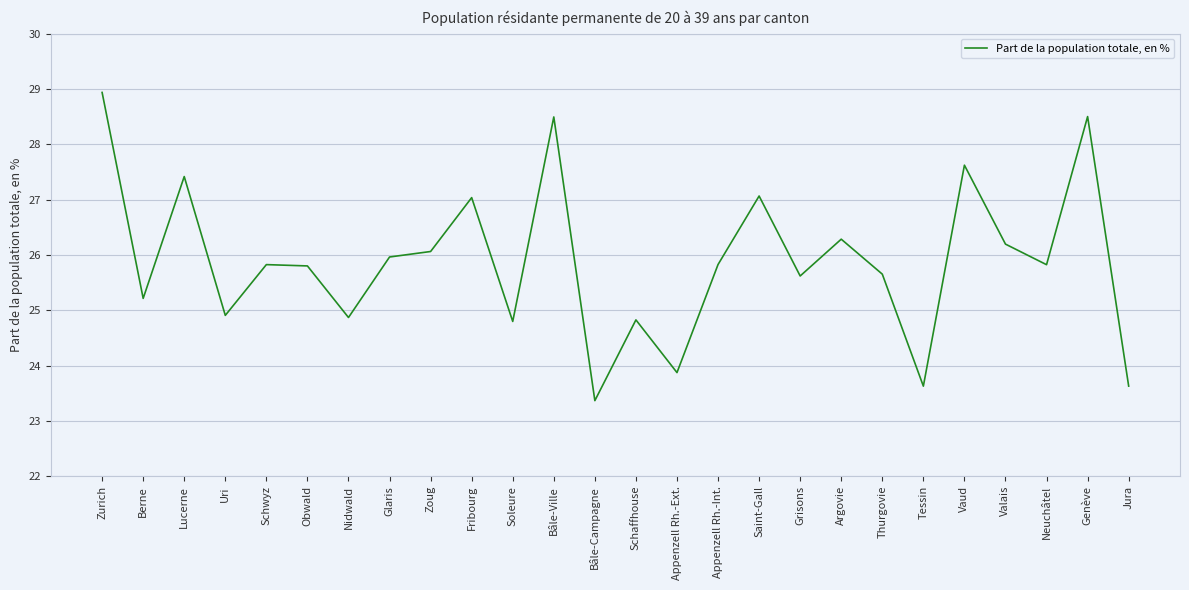

How many values are below 25?

8